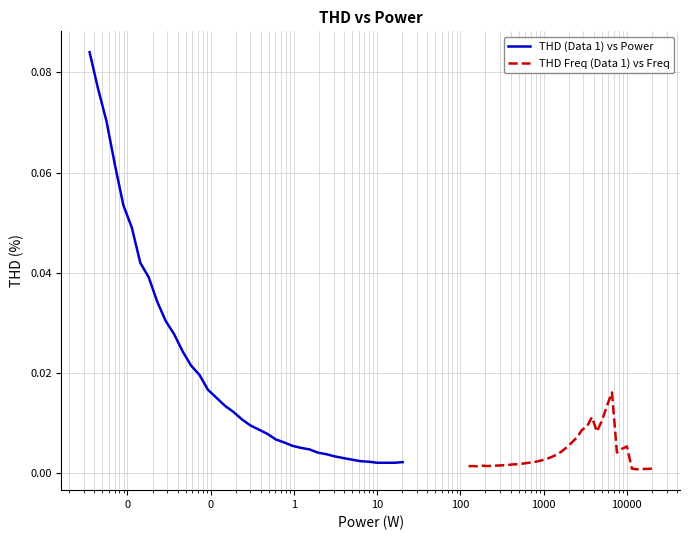

What is the difference between the maximum and minimum values in the THD (Data 1) vs Power series?

0.1